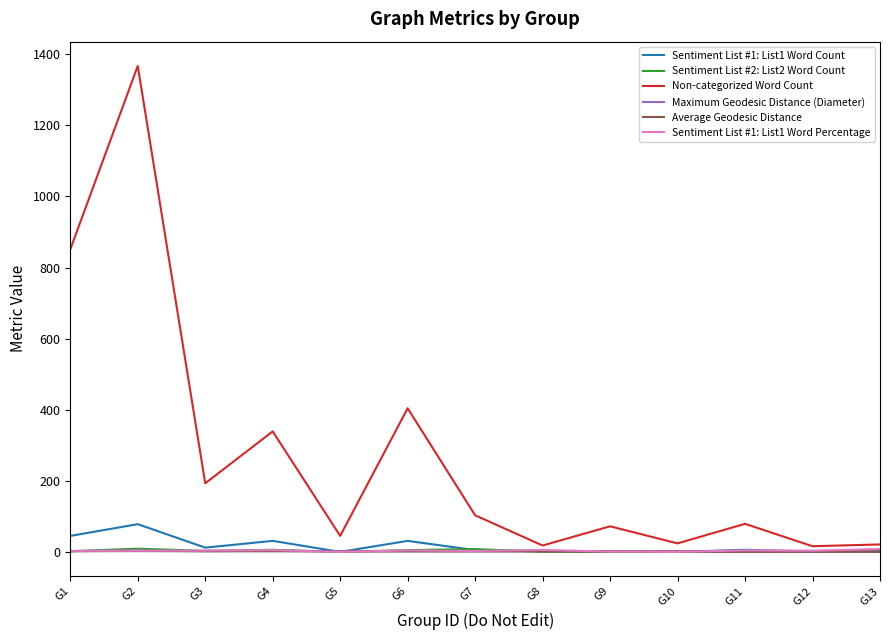

Which series has the largest range (max minus min)?

Non-categorized Word Count